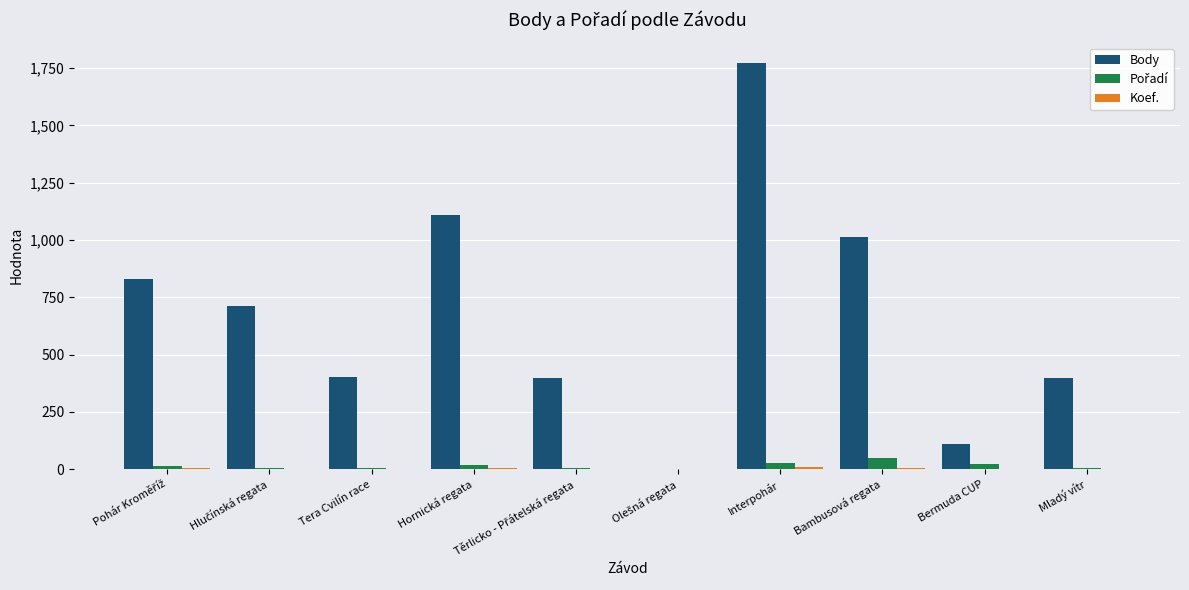

Between Tera Cvilín race and Hornická regata, which series saw the biggest shift?

Body